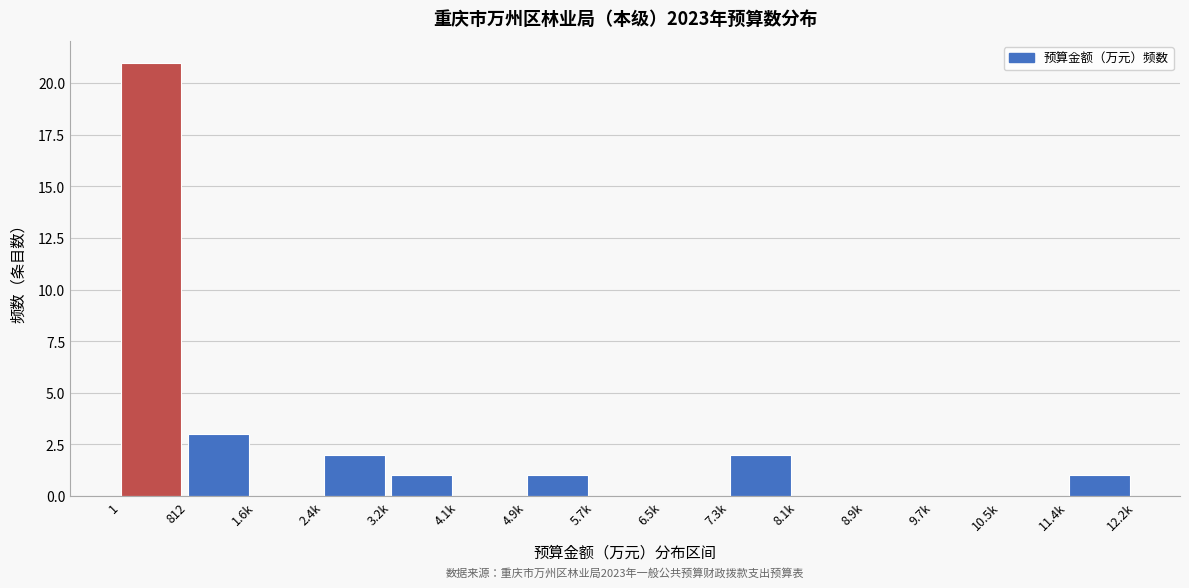

Reading left to right, extract all data points from this chart.

1=21	812=3	1.6k=0	2.4k=2	3.2k=1	4.1k=0	4.9k=1	5.7k=0	6.5k=0	7.3k=2	8.1k=0	8.9k=0	9.7k=0	10.5k=0	11.4k=1